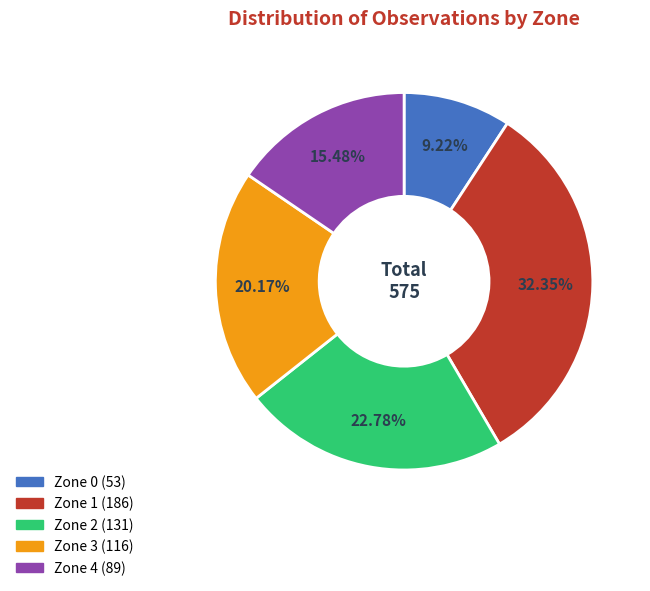

How many slices are in this pie chart?

5